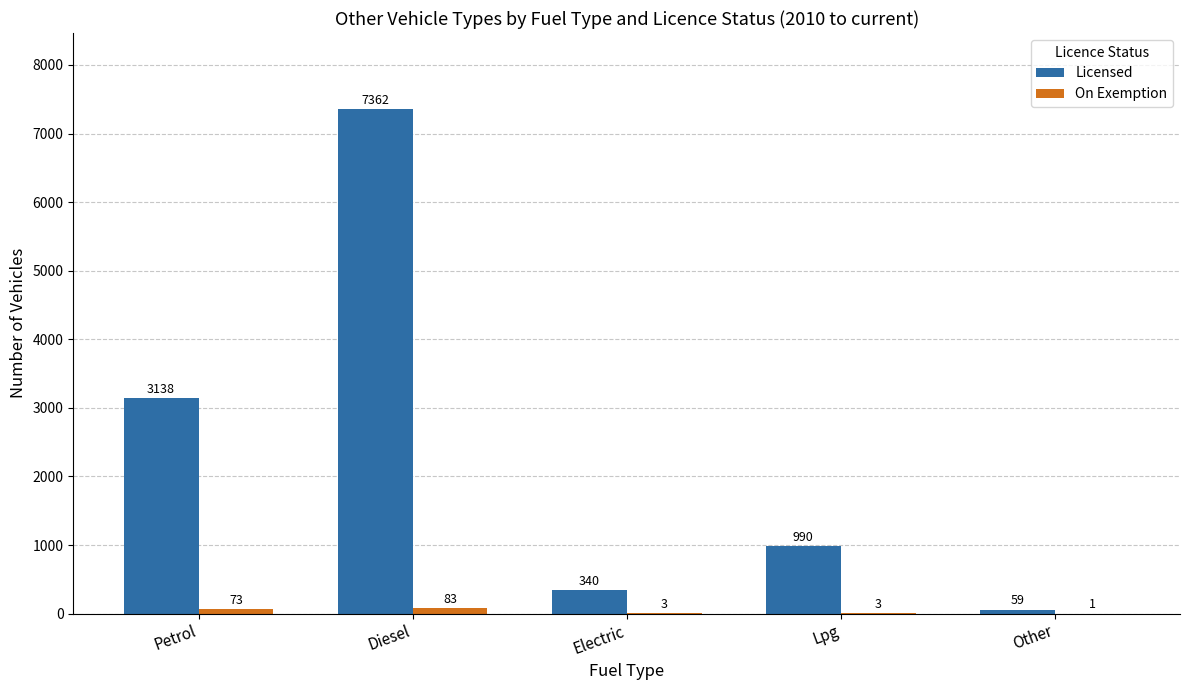

Which label corresponds to the largest value in the chart?

Diesel